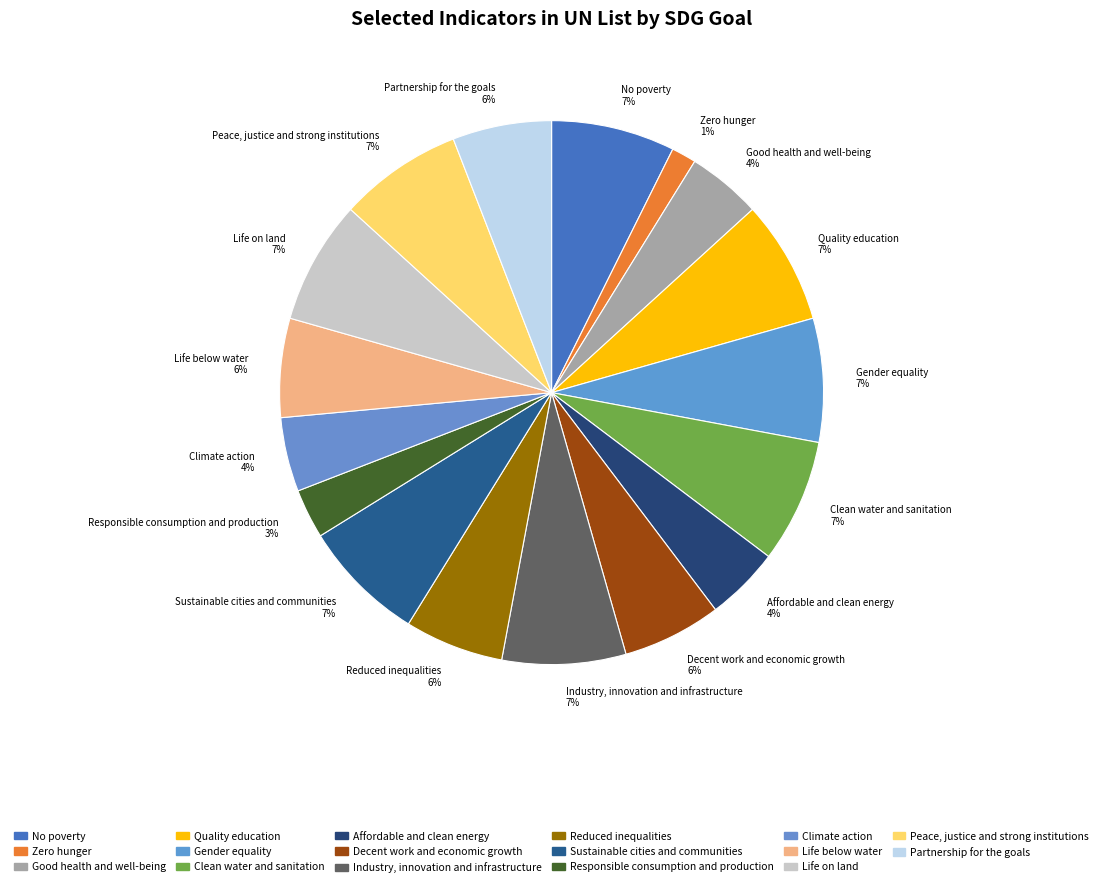

Which slice is the smallest?

Zero hunger